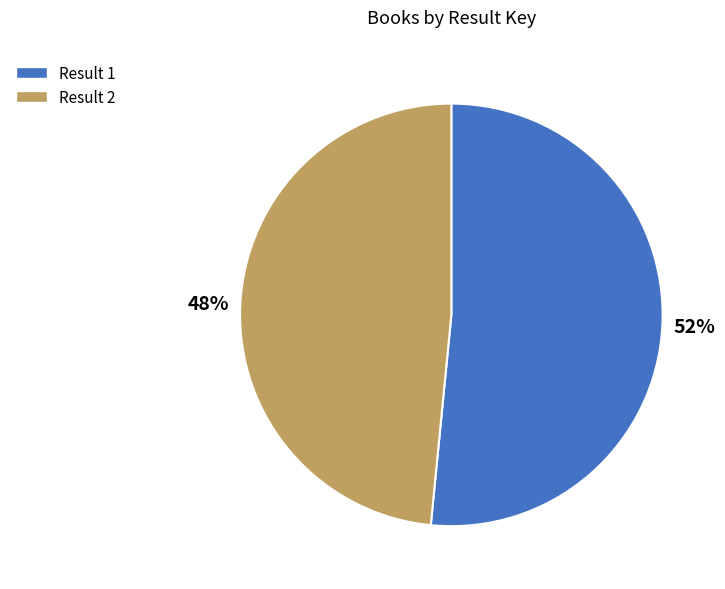

Which has a higher value, Result 2 or Result 1?

Result 1